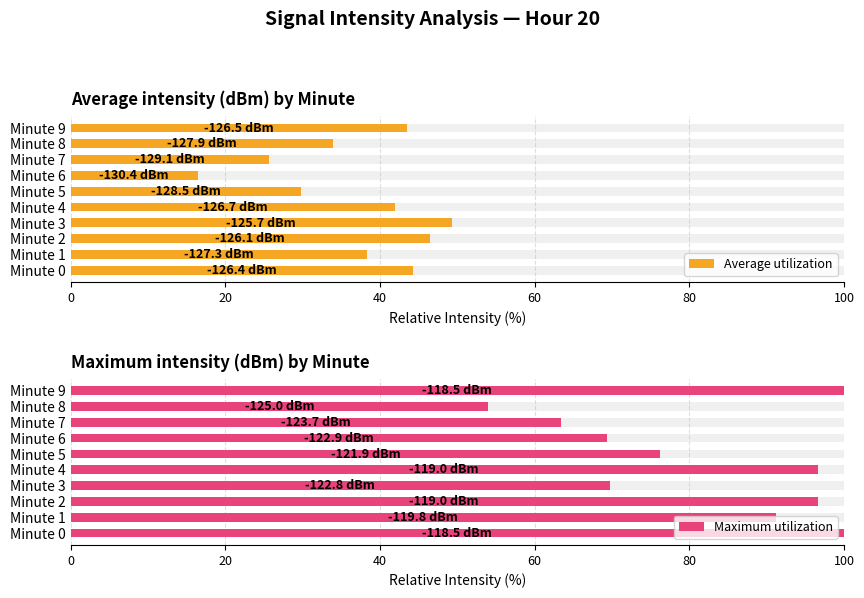

Which series has the widest spread of values?

Maximum utilization